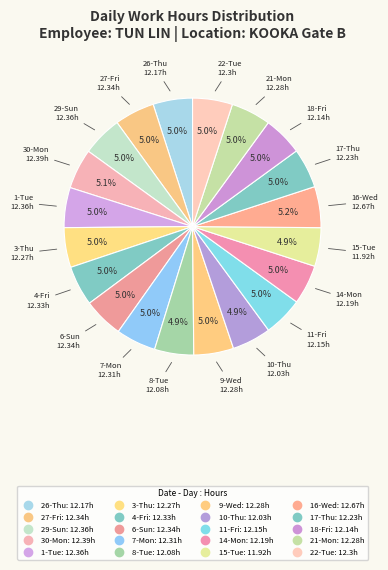

How many slices are in this pie chart?

20